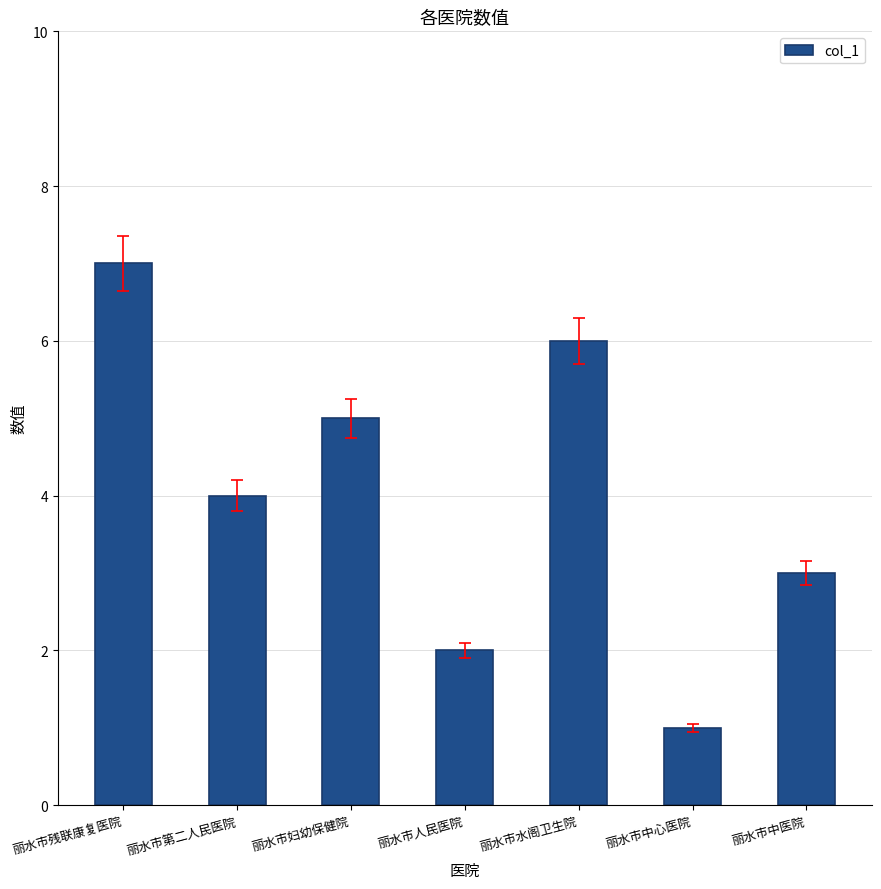

What is the change in value from 丽水市人民医院 to 丽水市中心医院?

-1